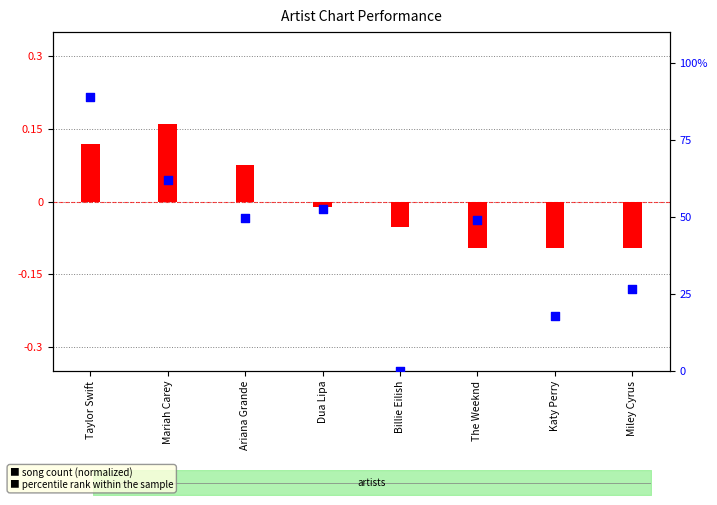

What are all the series names shown in the legend?

song count (normalized), percentile rank within the sample